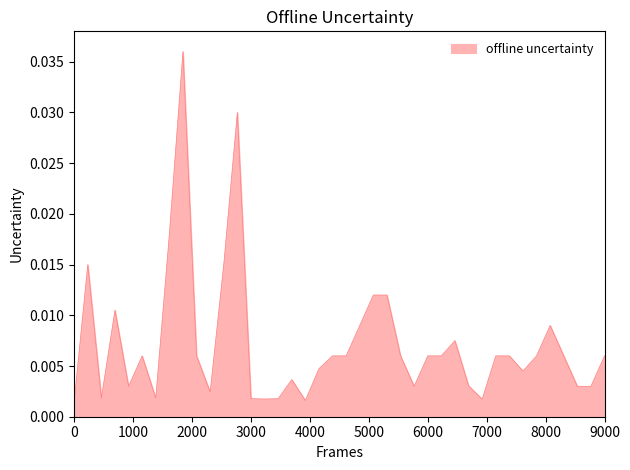

How many lines are shown in the chart?

1